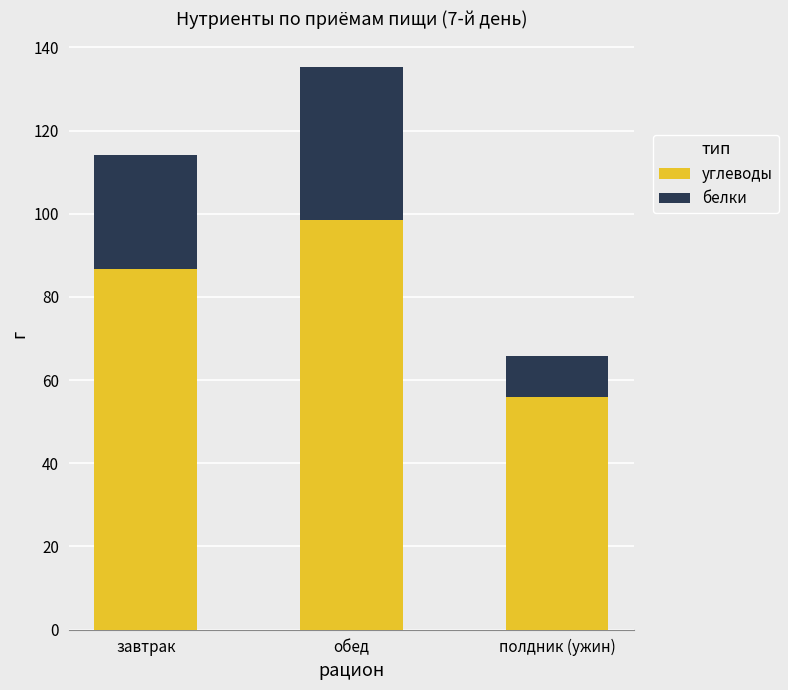

What is the total value across all series at полдник (ужин)?

65.8